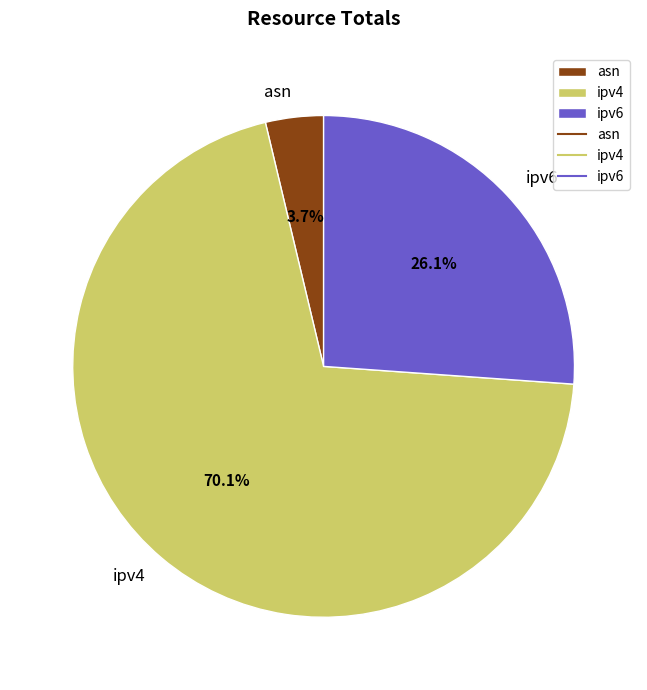

True or false: ipv4 accounts for 70% of the total.

True